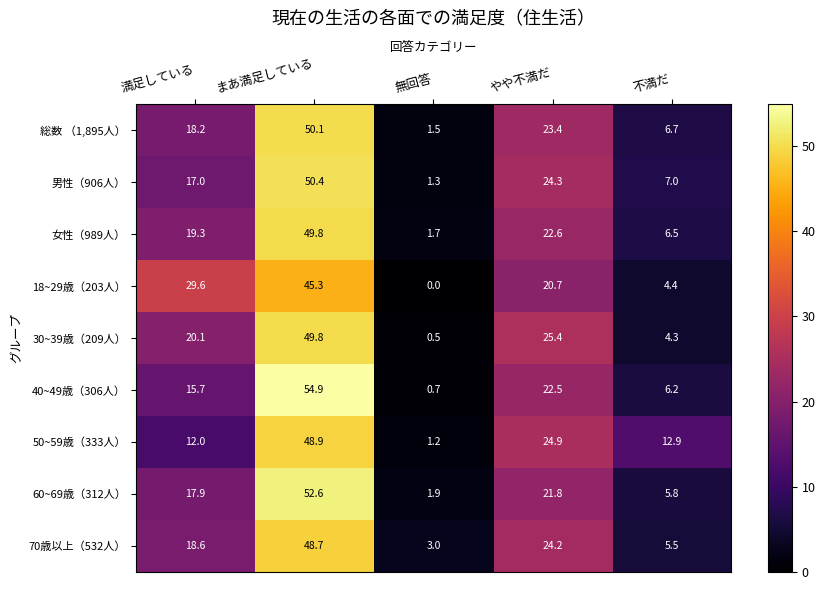

What is the difference between the highest and lowest values at やや不満だ?

4.7